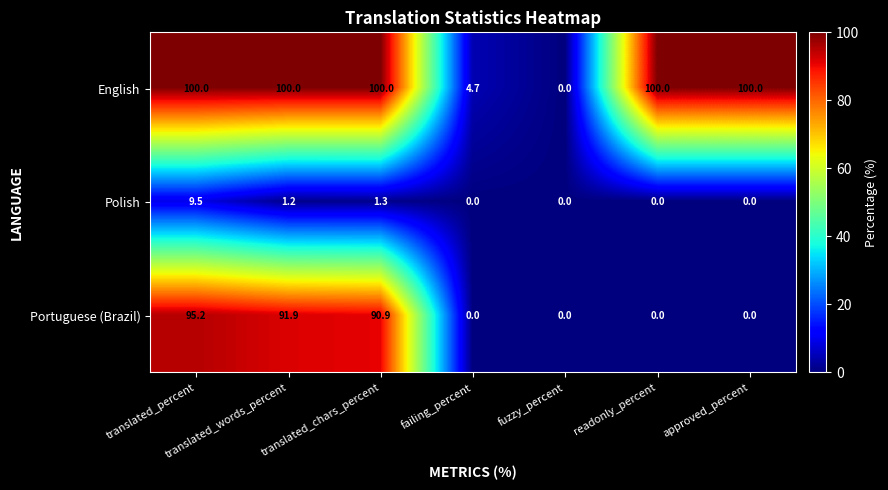

What is the sum of all Portuguese (Brazil) values?

278.0